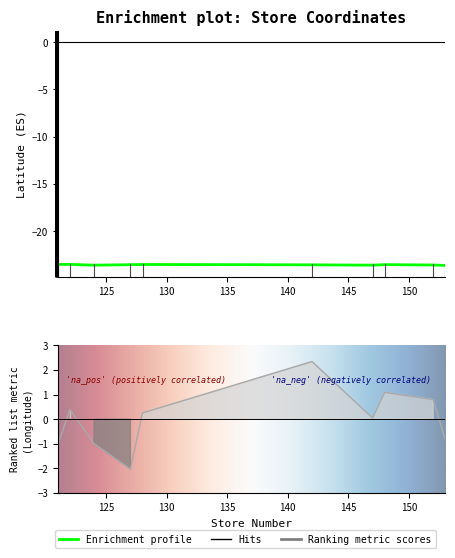

True or false: latitude and longitude cross at least once.

False